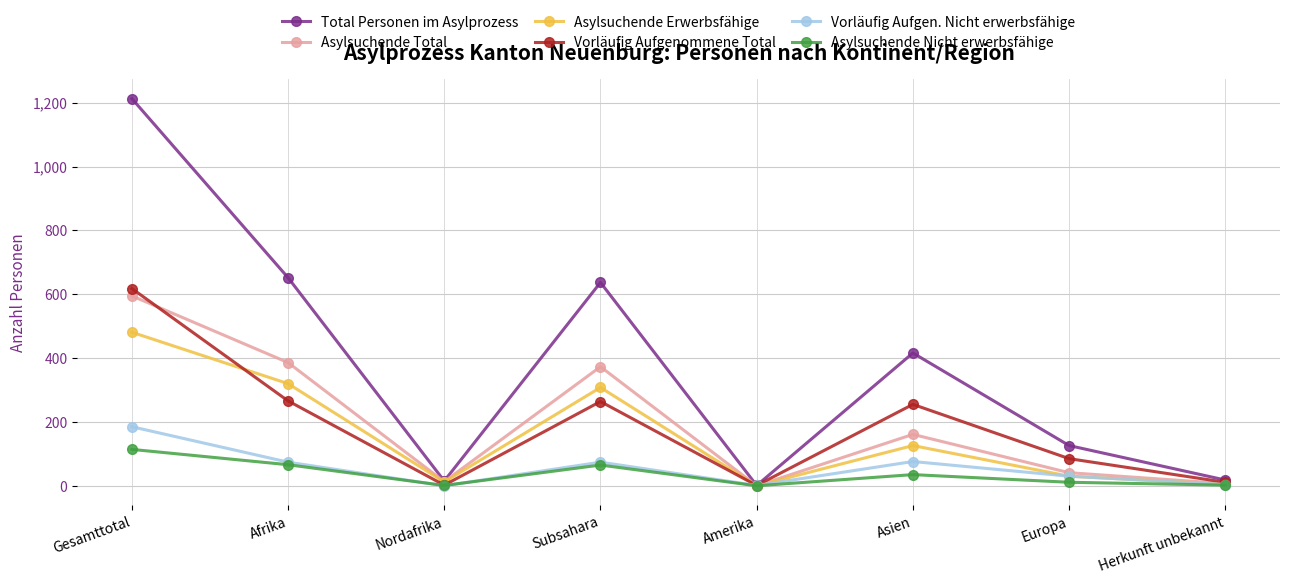

At which category does Total Personen im Asylprozess reach its first local valley?

Nordafrika